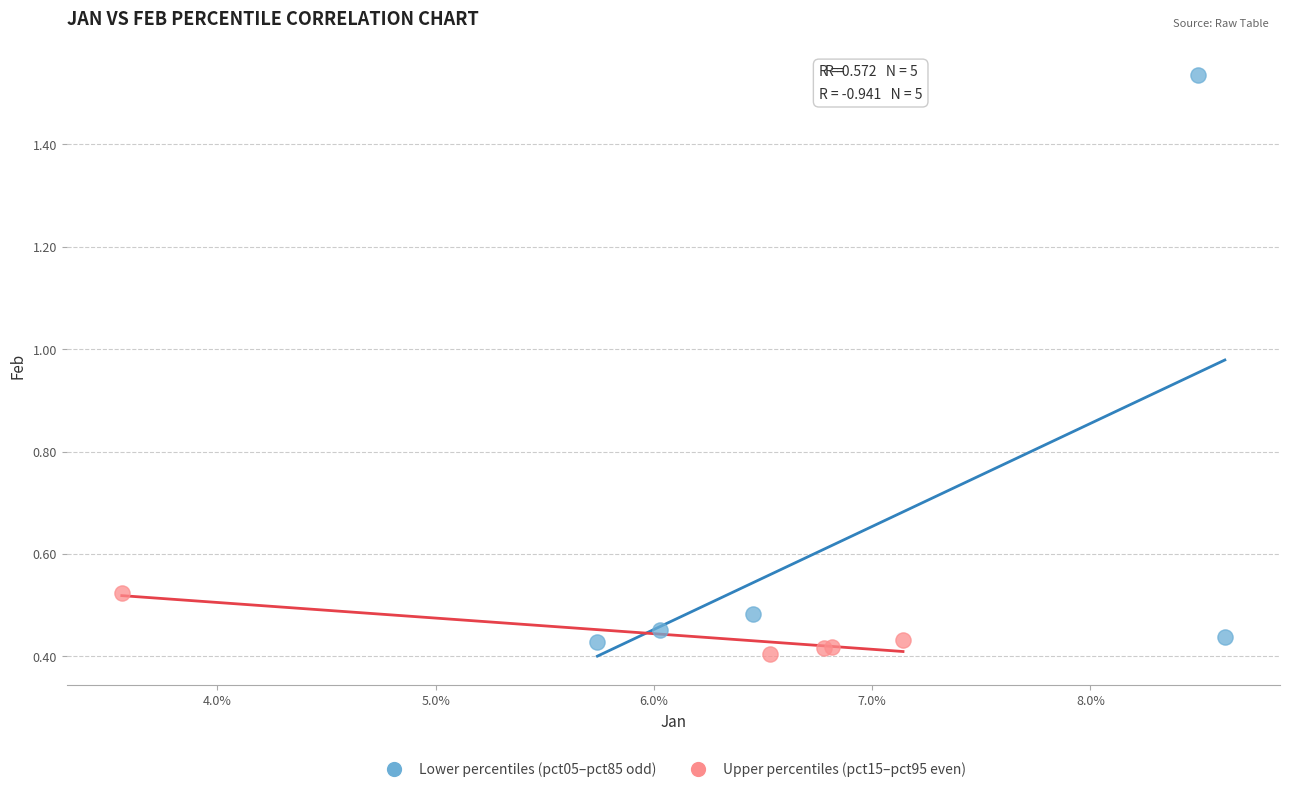

Which series reaches the maximum Y coordinate?

Lower percentiles (pct05–pct85 odd)